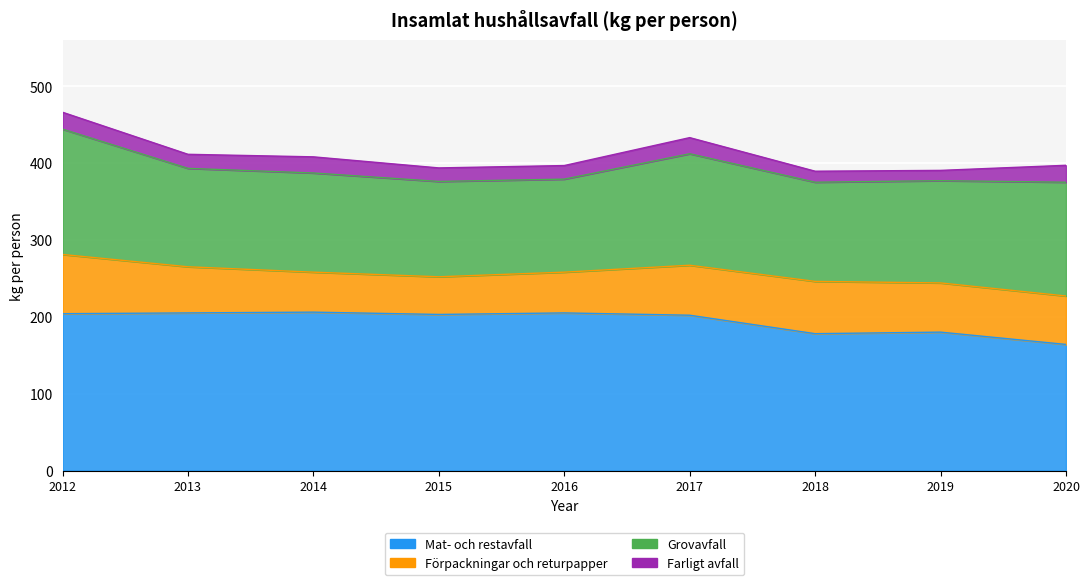

True or false: Förpackningar och returpapper and Mat- och restavfall intersect in this chart.

False